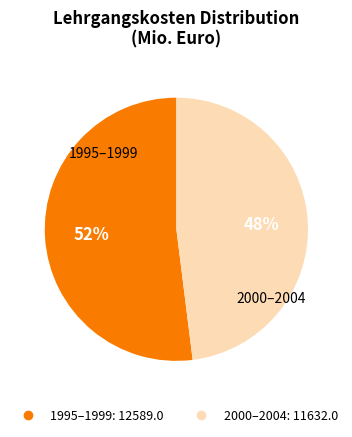

Does any single category account for the majority?

Yes